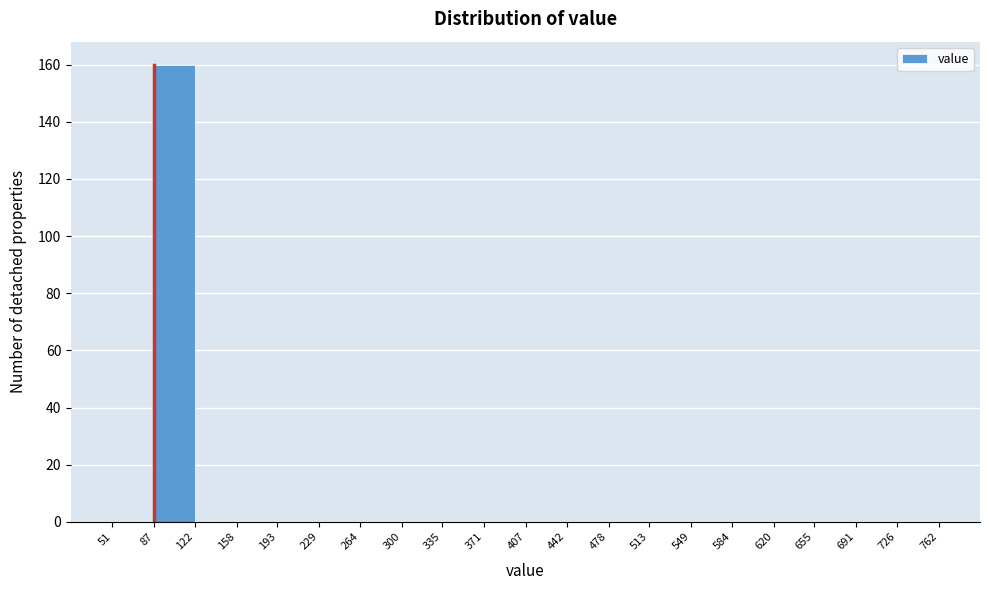

Which range on the x-axis has the tallest bar?

87 to 122